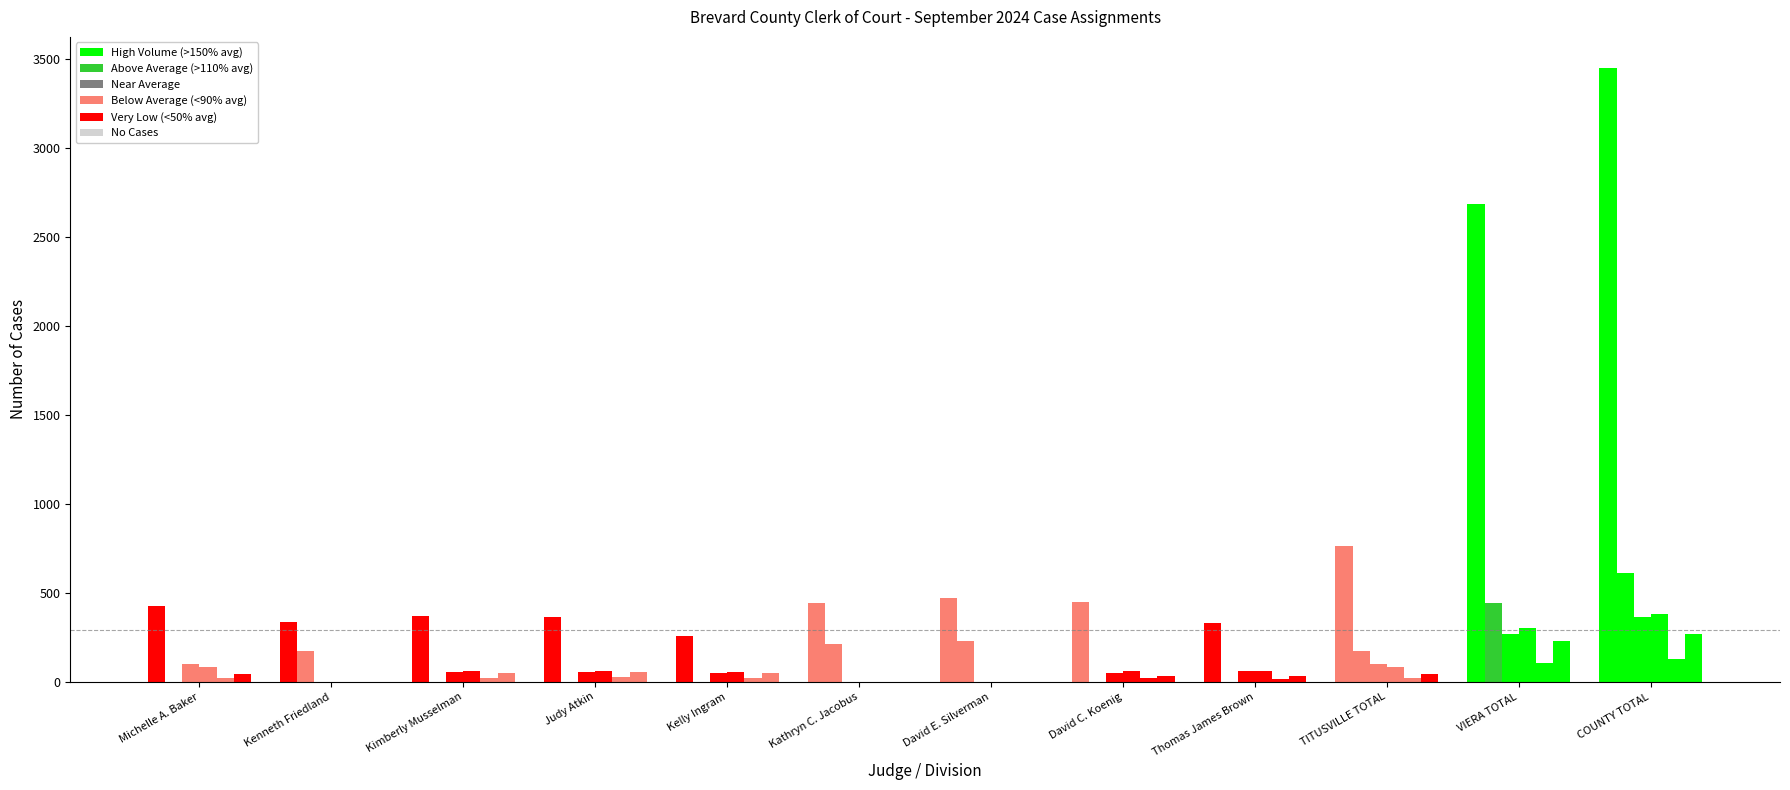

Count the number of data series in this chart.

6